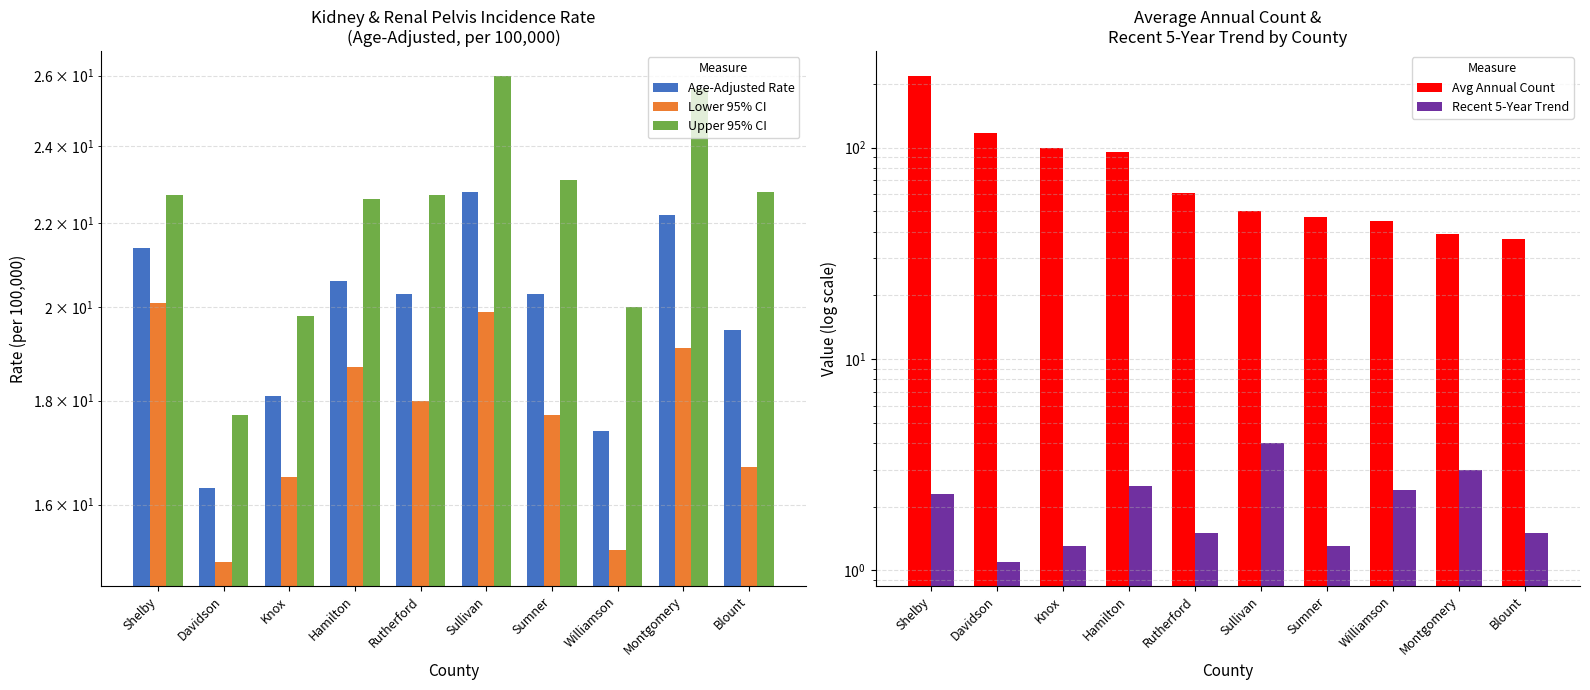

What is the maximum value for Avg Annual Count?

219.0